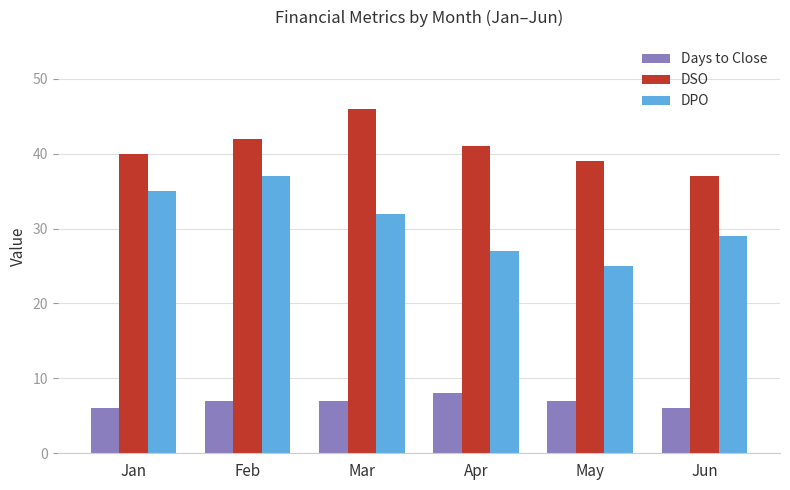

Count the DSO values in the range 39 to 42.

4